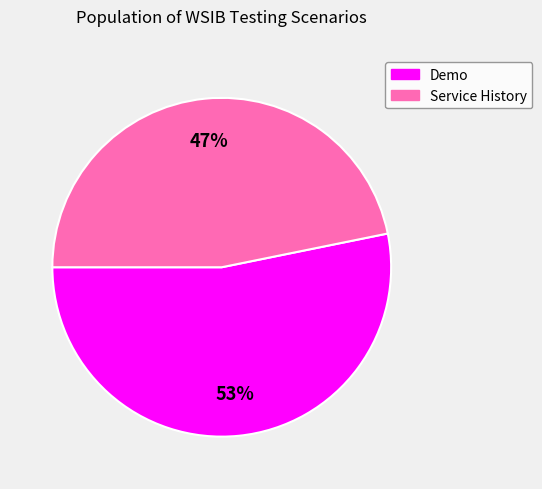

Rank the categories by value from highest to lowest.

Demo, Service History